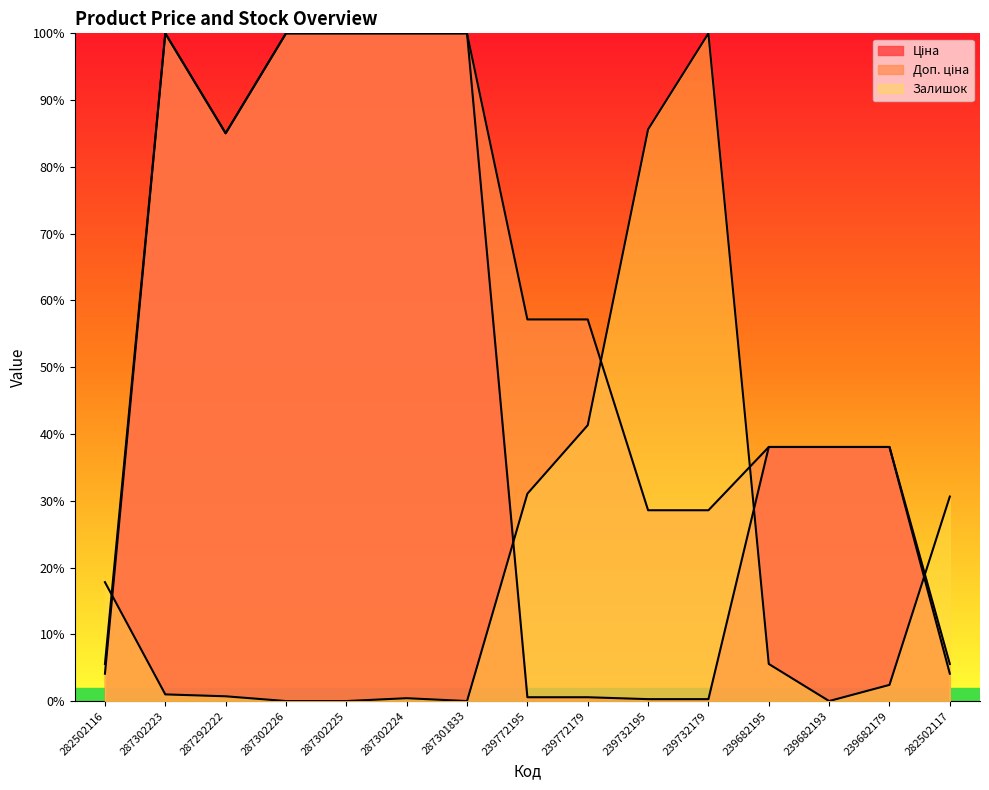

Reading left to right, extract all data points from this chart.

Ціна: 4.1	100.0	85.0	100.0	100.0	100.0	100.0	0.6	0.6	0.3	0.3	38.1	38.1	38.1	4.1
Доп. ціна: 5.6	100.0	85.0	100.0	100.0	100.0	100.0	57.2	57.2	28.6	28.6	38.1	38.1	38.1	5.6
Залишок: 17.8	1.0	0.7	0.0	0.0	0.4	0.0	31.1	41.3	85.6	100.0	5.6	0.0	2.4	30.6